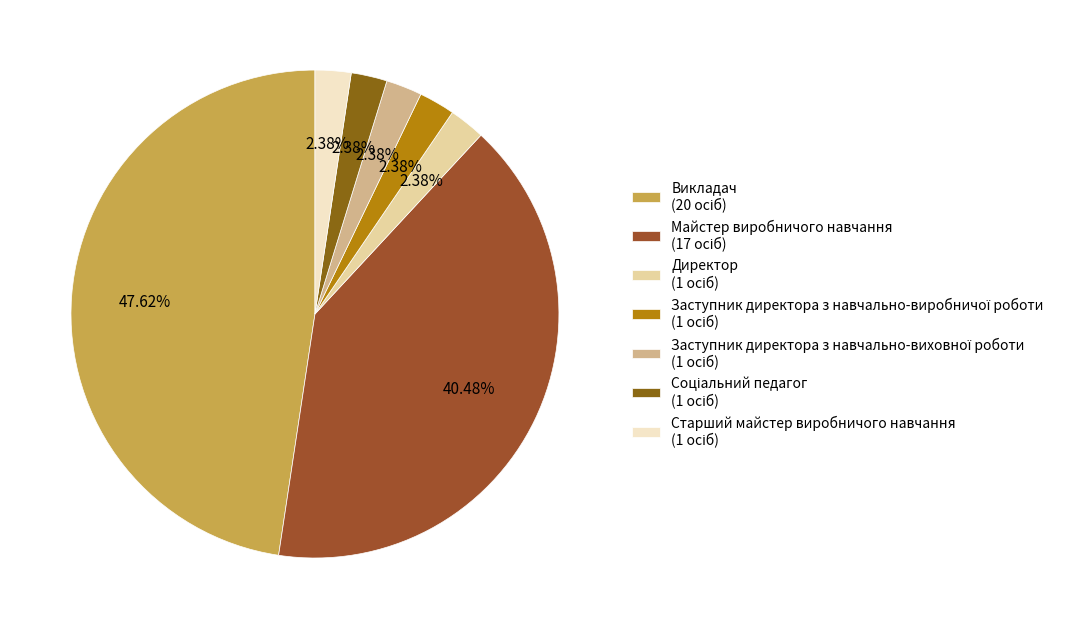

How many segments does this pie chart have?

7